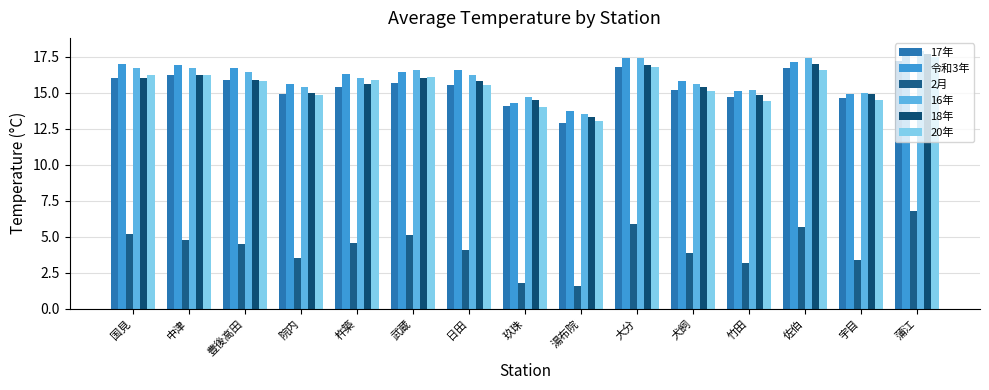

How many groups of bars are there?

15